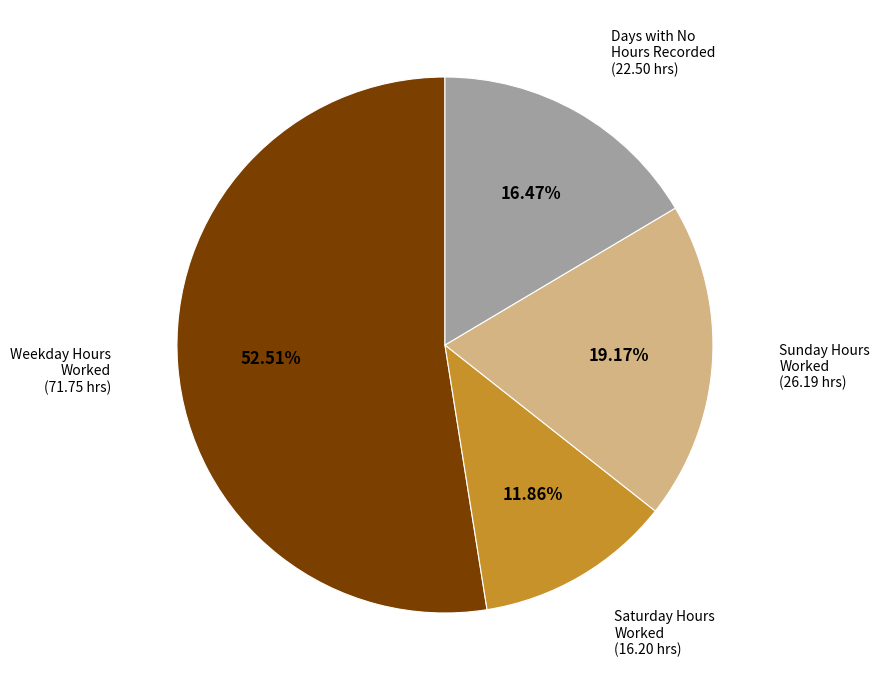

Combined, do Days with No Hours Recorded and Saturday Hours Worked account for over 50%?

No